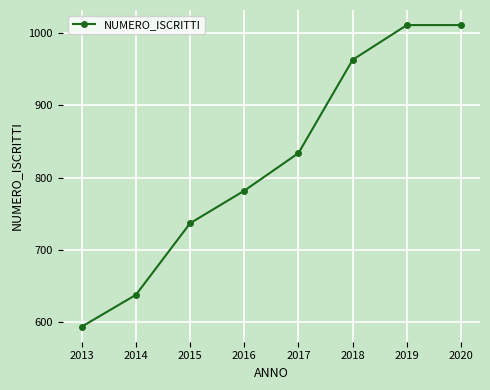

What is the difference between the values at 2016 and 2018?

181